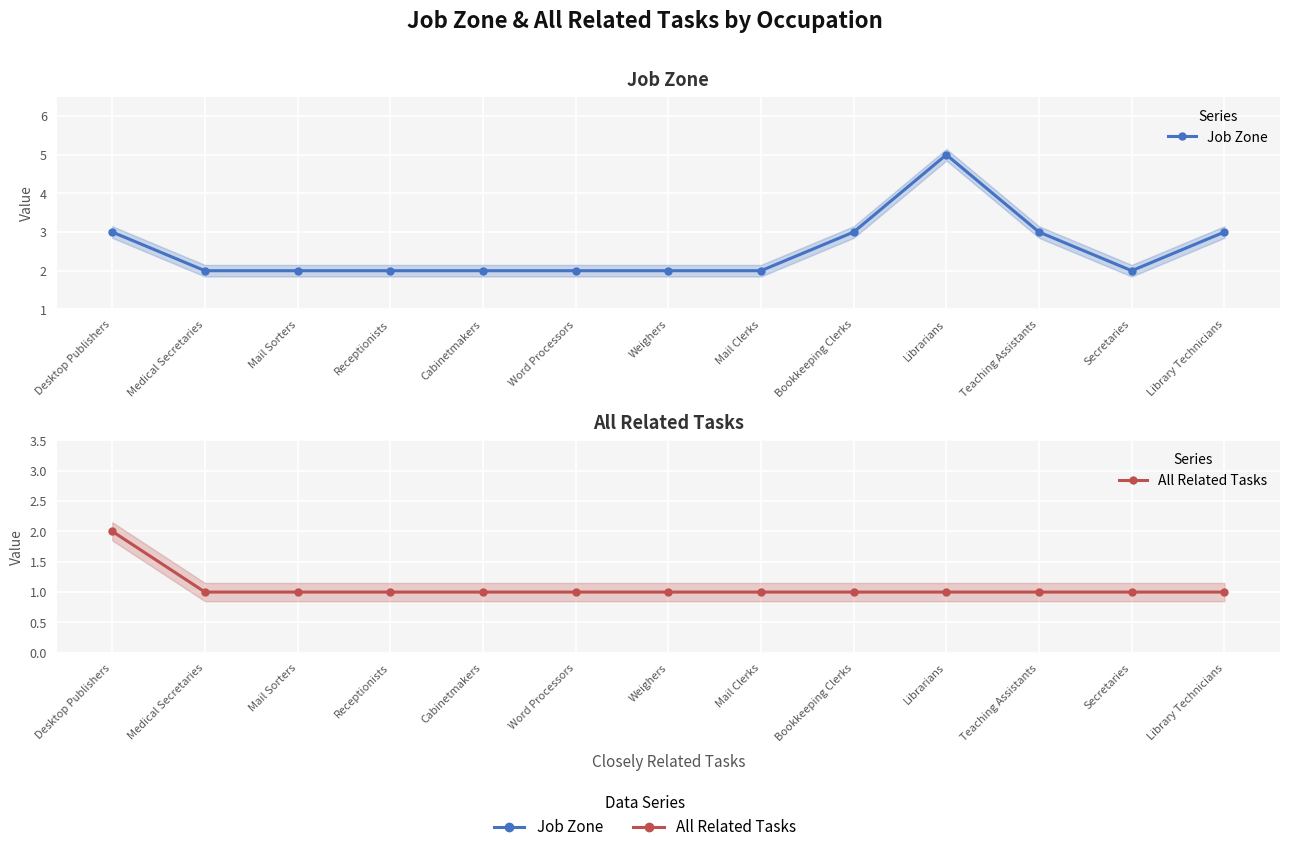

How many All Related Tasks values are between 1 and 2?

13